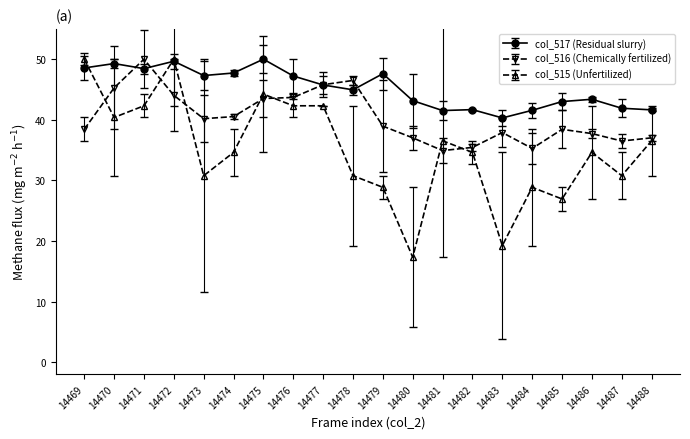

List the series in order of their overall mean, lowest first.

col_515 (Unfertilized), col_516 (Chemically fertilized), col_517 (Residual slurry)